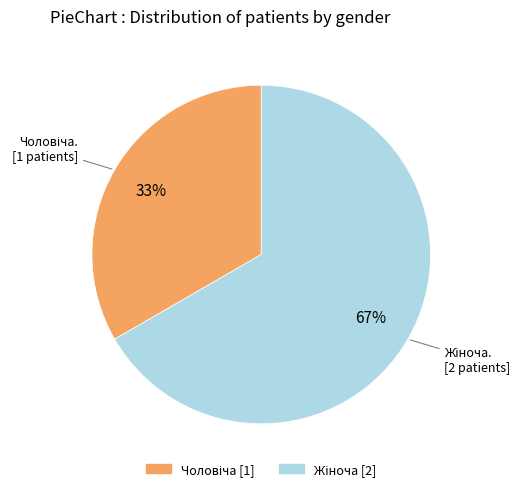

To the nearest percent, what is the average slice percentage?

50%